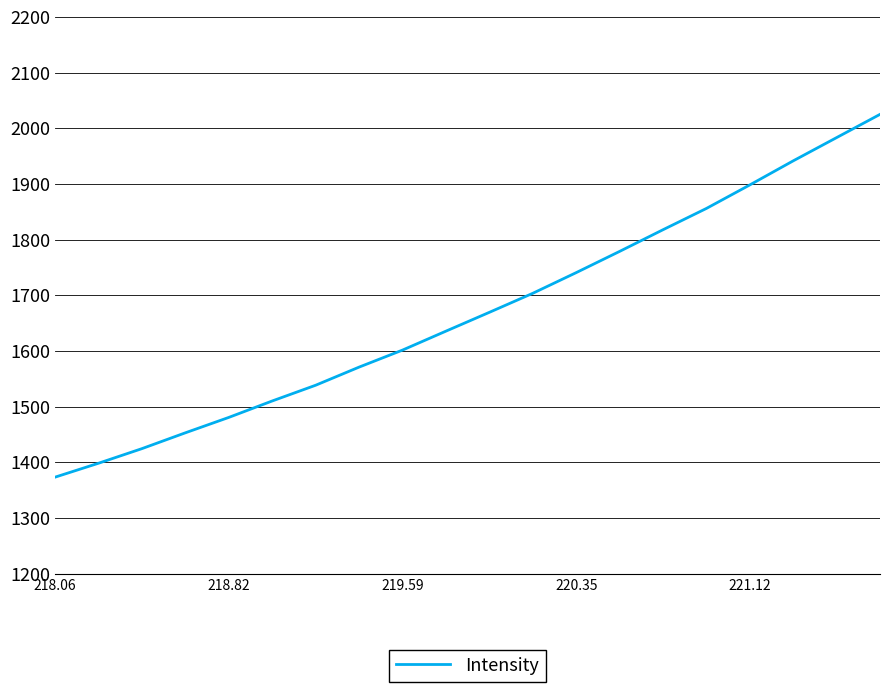

How many lines are shown in the chart?

1